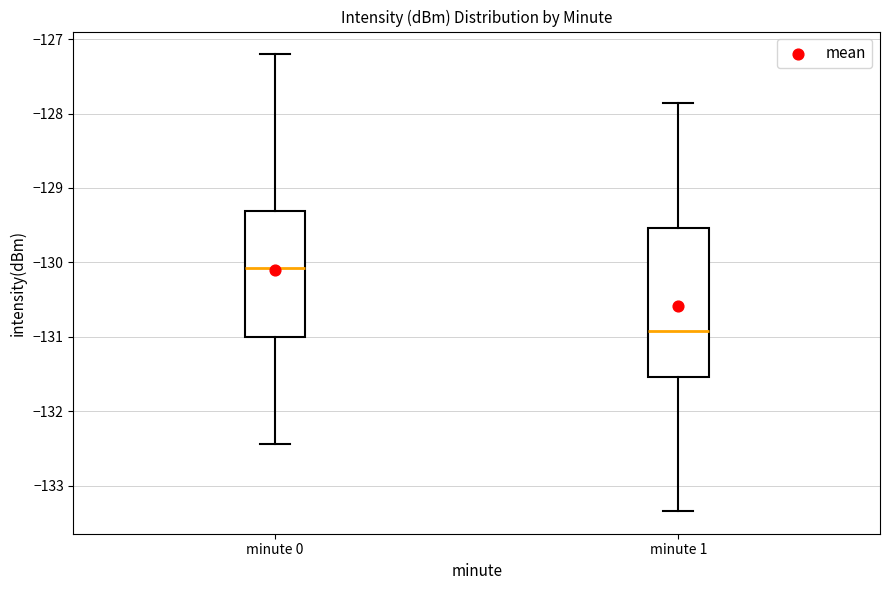

Reading left to right, read every box against the y-axis: the position of its median line, the range the box covers, and the ends of its whiskers. The values are not printed on the chart, so give them approximately, as read against the axis.

minute 0: median -130.1, box -131.0 to -129.3, whiskers -132.4 to -127.2
minute 1: median -130.9, box -131.5 to -129.5, whiskers -133.3 to -127.9